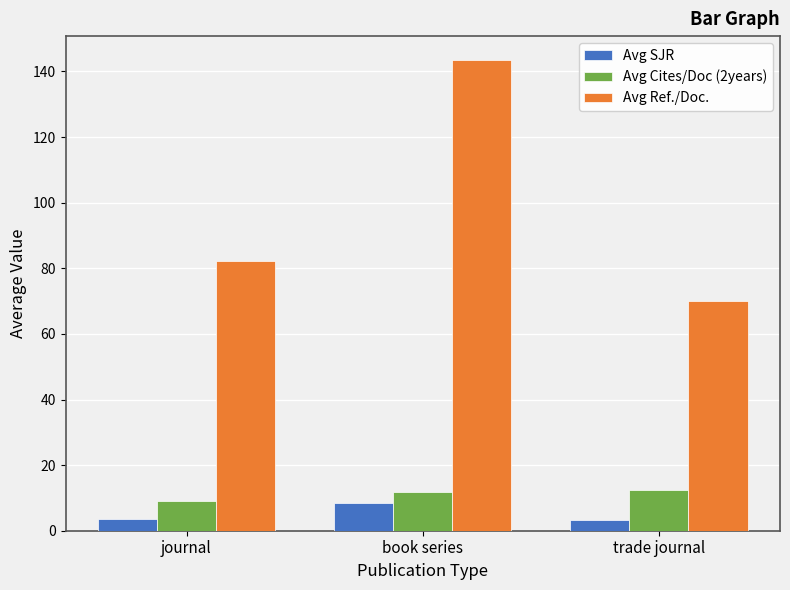

The Avg Ref./Doc. series shows 69.9 at trade journal. True or false?

True